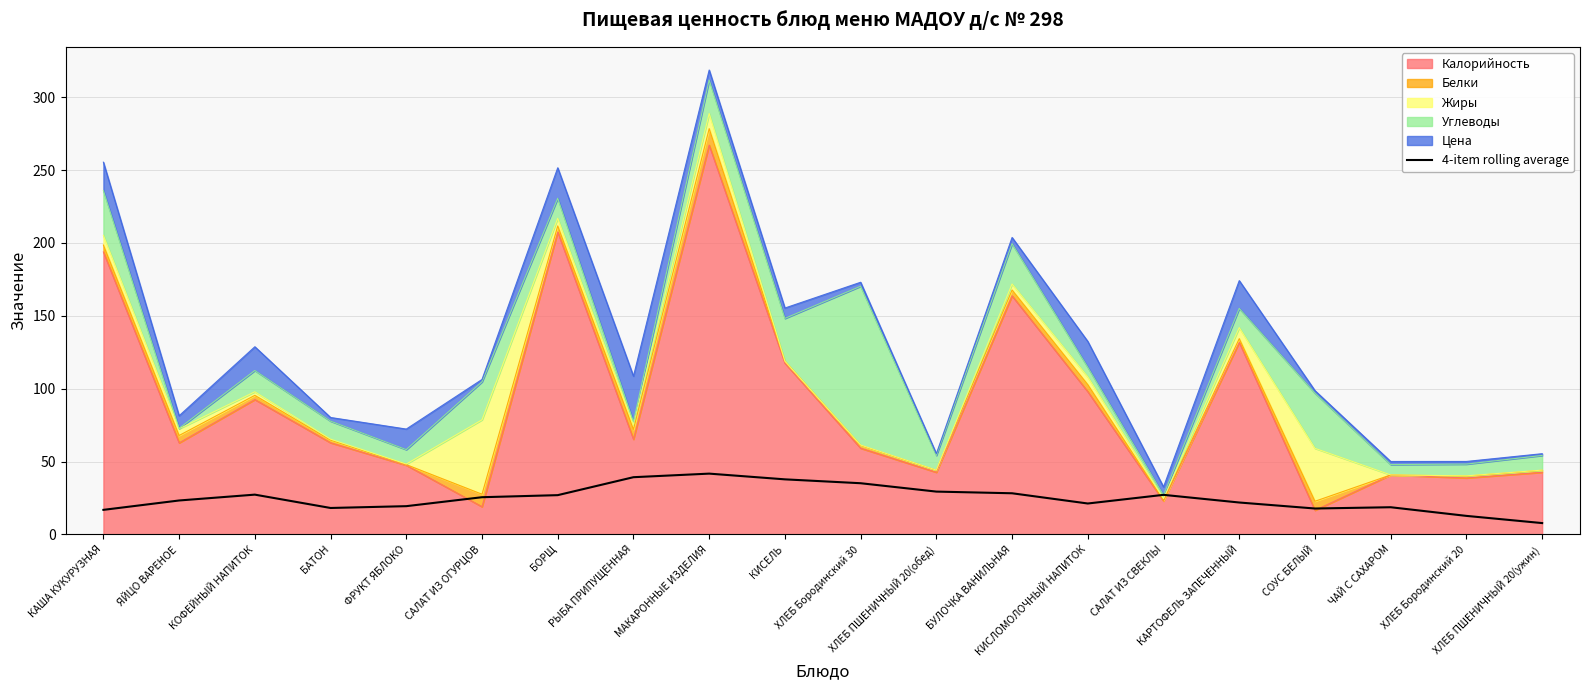

What is the change in value from РЫБА ПРИПУЩЕННАЯ to КАРТОФЕЛЬ ЗАПЕЧЕННЫЙ?

-17.4